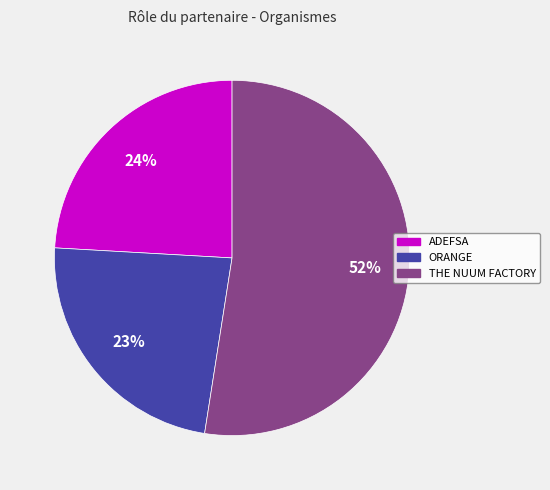

To the nearest percent, what is the difference between the largest and smallest slice percentages?

29%